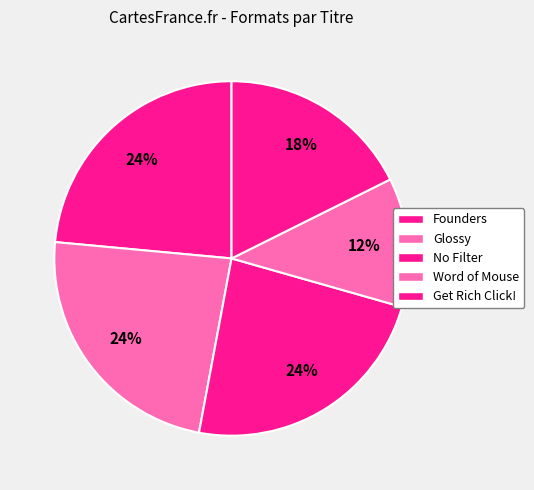

True or false: Get Rich Click! accounts for 32% of the total.

False